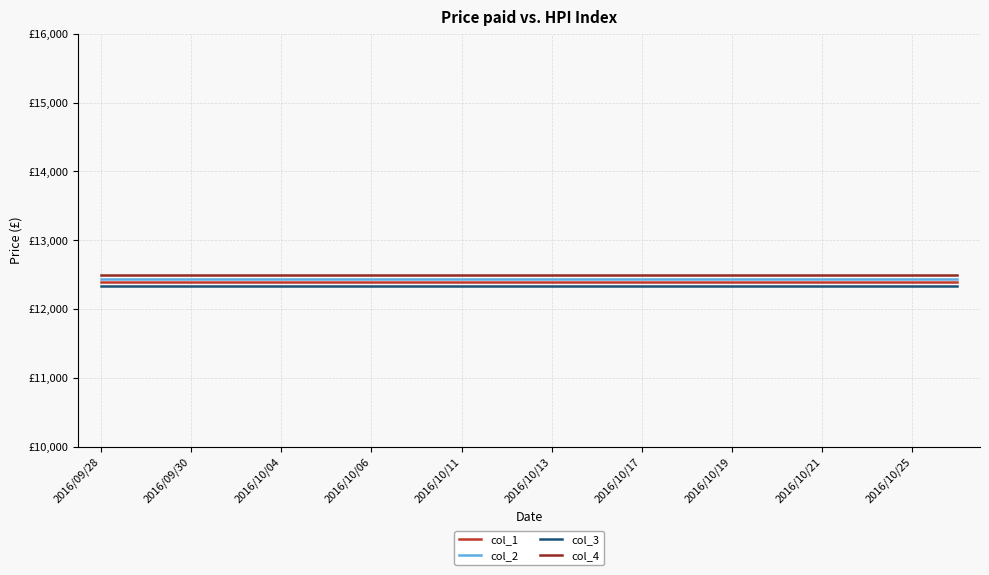

What is the sum of all col_1 values?

247800